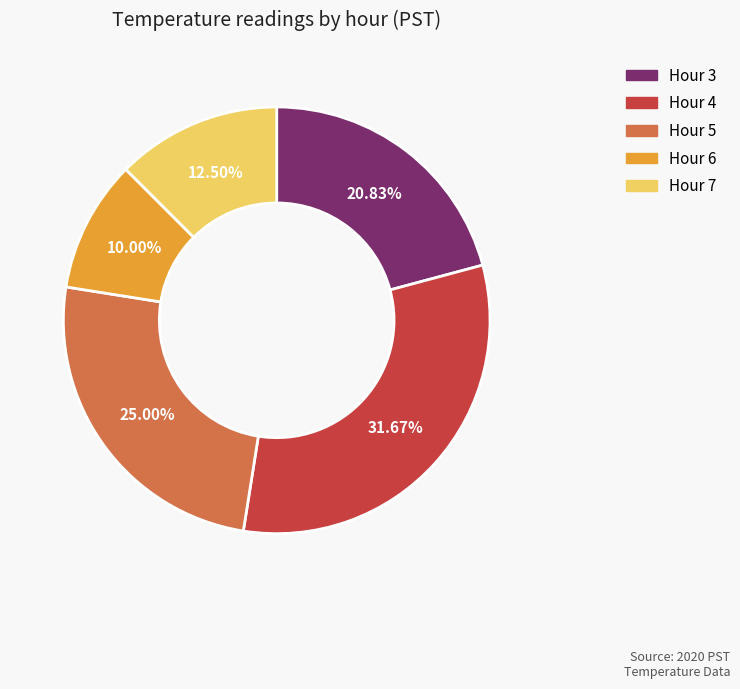

Approximately how many times larger is the value at Hour 6 compared to Hour 3?

0.5